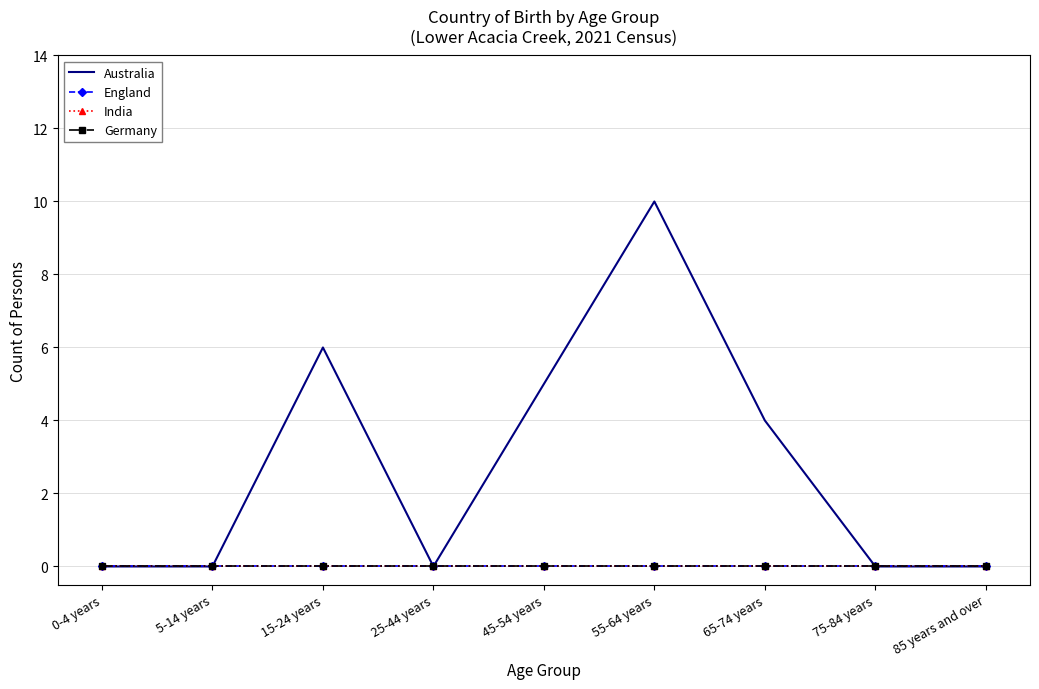

Reading left to right, list all the values displayed in this chart.

Australia: 0	0	6	0	5	10	4	0	0
England: 0	0	0	0	0	0	0	0	0
India: 0	0	0	0	0	0	0	0	0
Germany: 0	0	0	0	0	0	0	0	0